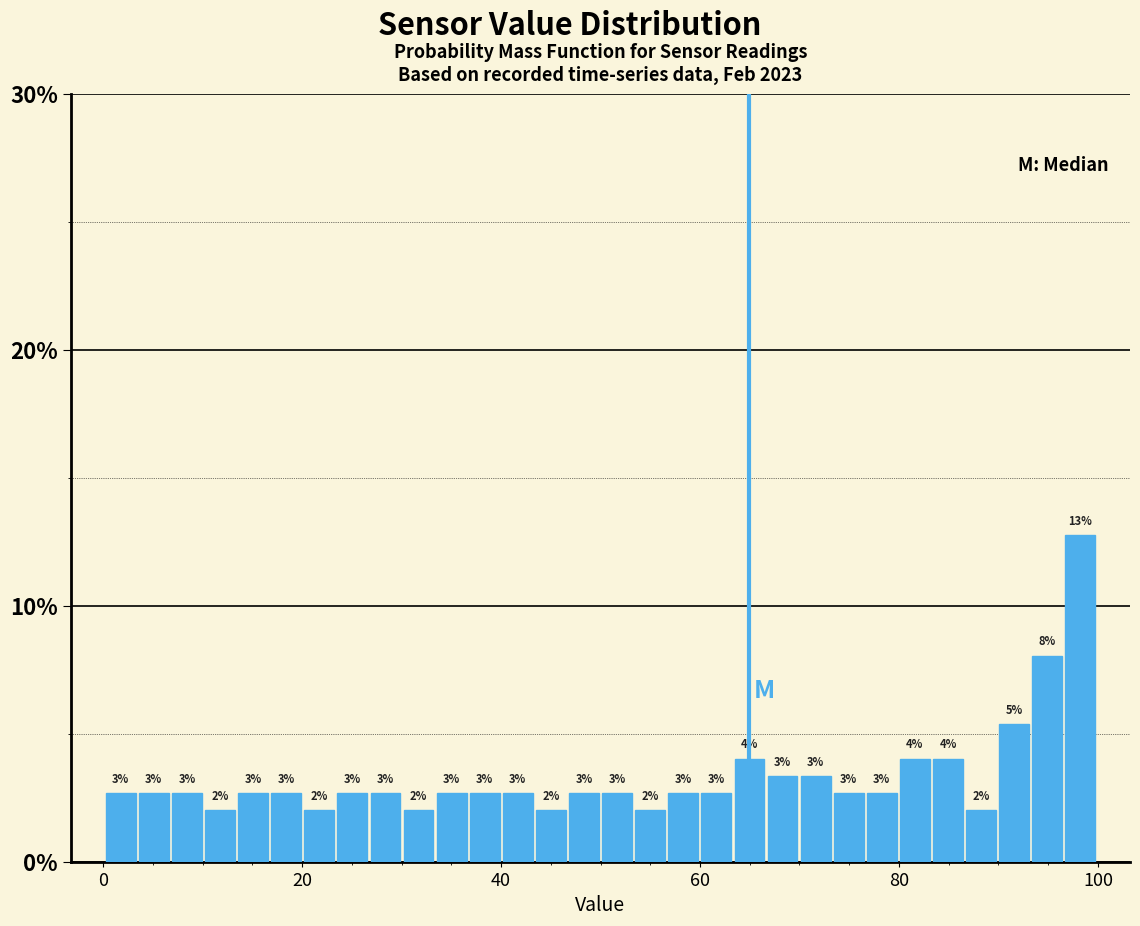

Read against the x-axis, roughly where is the centre of the tallest bar?

98